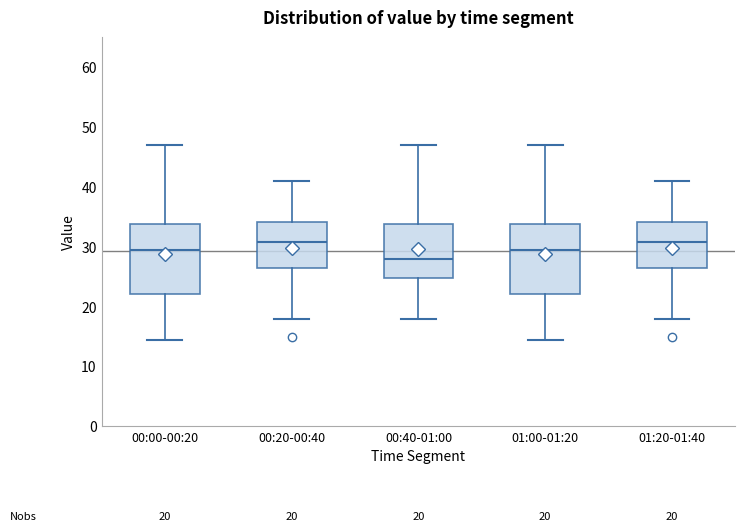

Which box has the lowest median line?

00:40-01:00